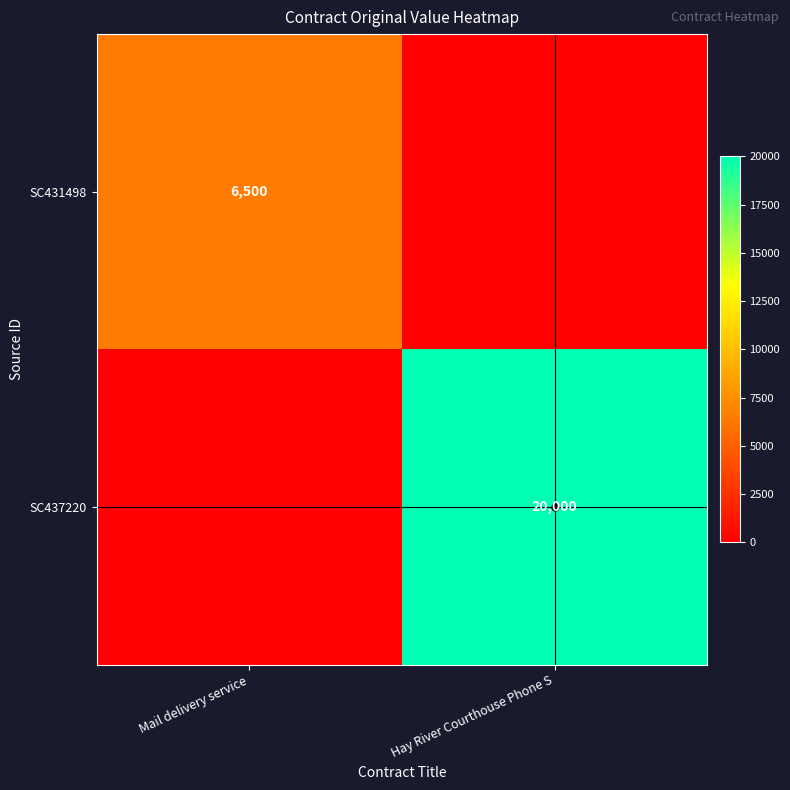

What is the difference between the SC431498 values at Mail delivery service and Hay River Courthouse Phone S?

6500